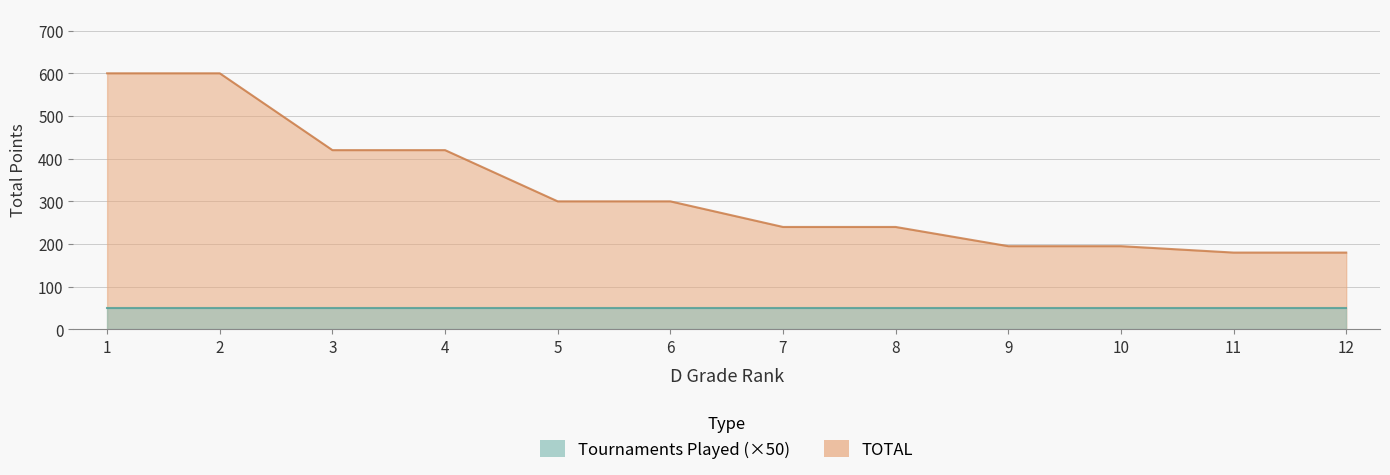

True or false: there are more than 1 points higher than both neighbors.

False